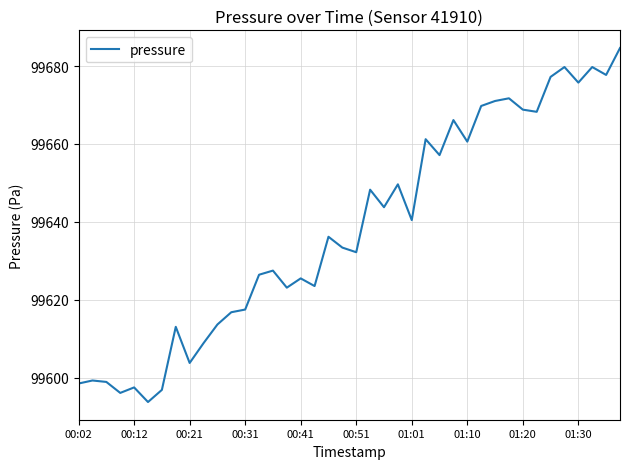

What is the smallest value displayed?

99593.7